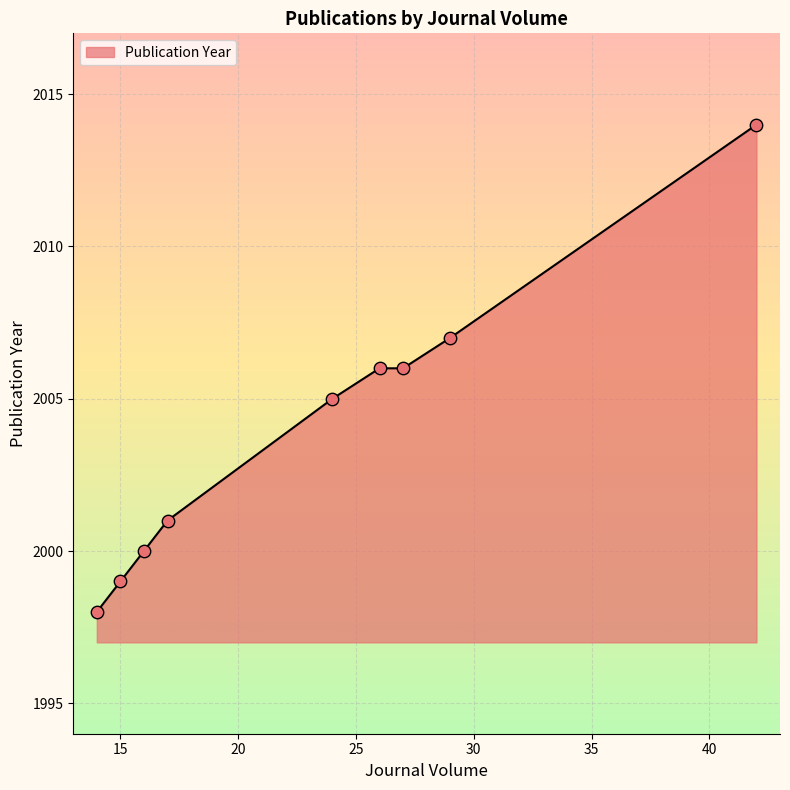

What is the greatest value displayed?

2014